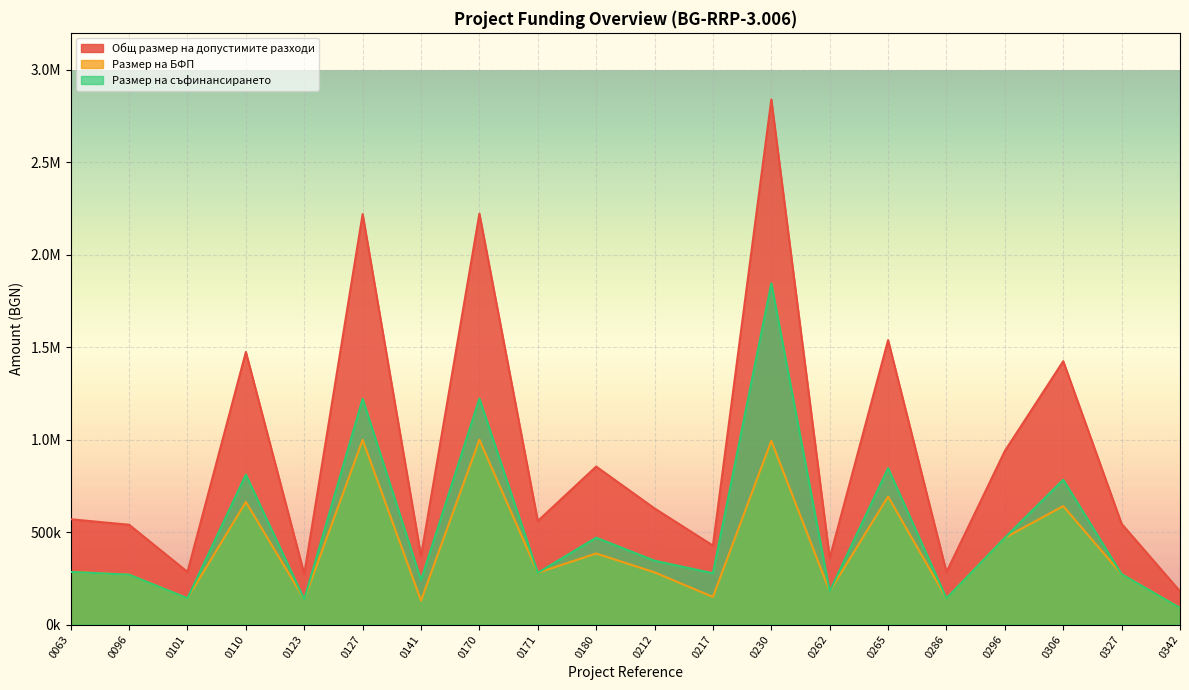

Reading left to right, transcribe all the data shown in this chart.

Общ размер на допустимите разходи: 569743.0	540000.0	284900.0	1474364.0	273300.0	2220000.0	370370.0	2222222.0	560182.5	854700.0	628300.0	427350.0	2839700.0	359880.0	1538454.5	284000.0	938880.0	1424500.0	545044.5	180000.0
Размер на БФП: 284871.5	270000.0	142450.0	663463.8	136650.0	999000.0	129629.5	999999.9	280091.2	384615.0	282735.0	149572.5	993895.0	179940.0	692304.5	142000.0	469440.0	641025.0	272522.2	90000.0
Размер на съфинансирането: 284871.5	270000.0	142450.0	810900.2	136650.0	1221000.0	240740.5	1222222.1	280091.2	470085.0	345565.0	277777.5	1845805.0	179940.0	846150.0	142000.0	469440.0	783475.0	272522.2	90000.0